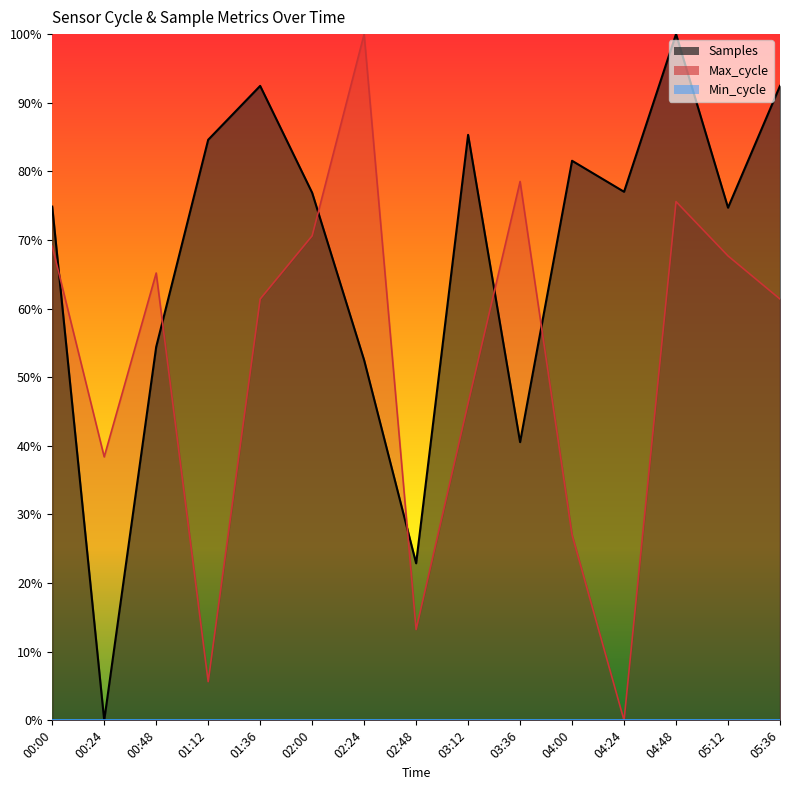

At which category does Samples reach its first local peak?

01:36